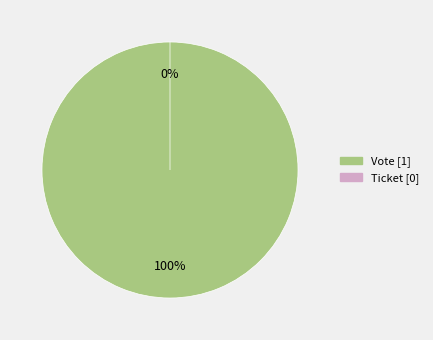

How many slices are in this pie chart?

2